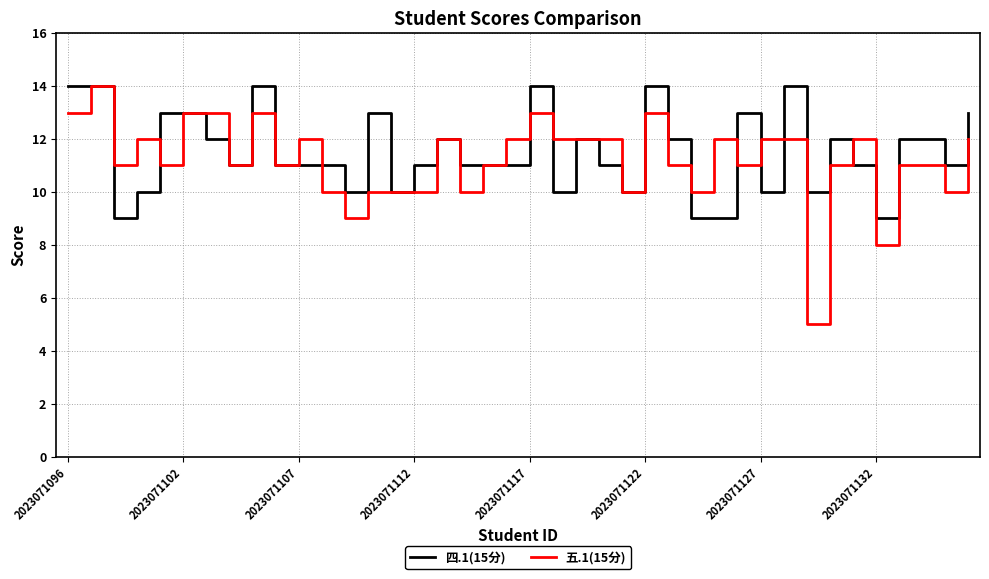

What is the minimum value for 五.1(15分)?

5